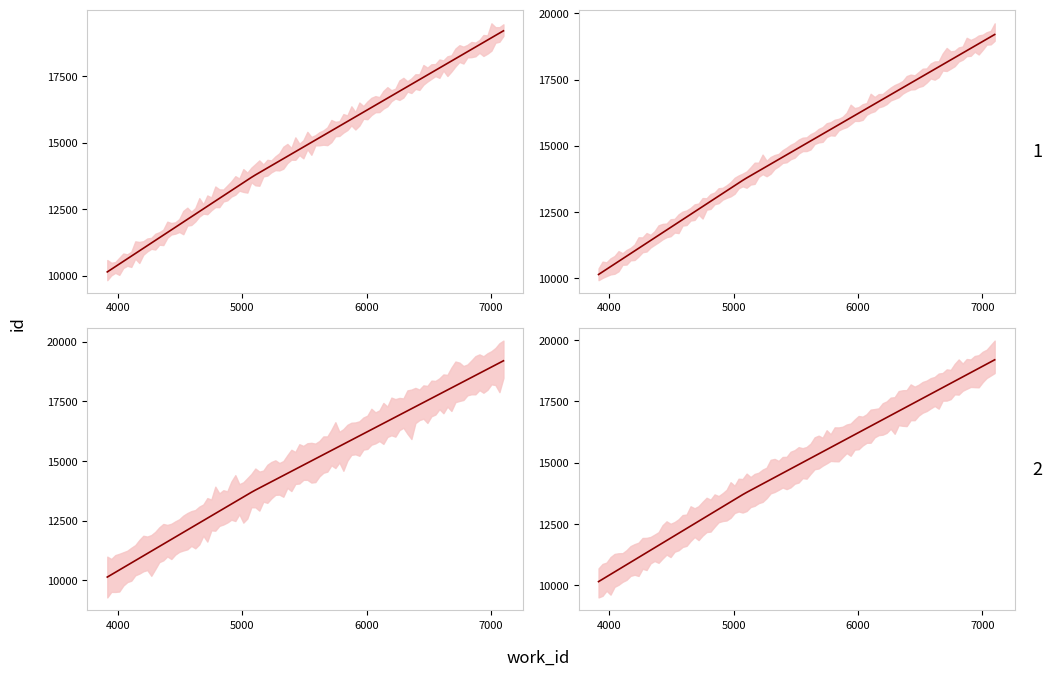

How many distinct data groups are displayed?

1